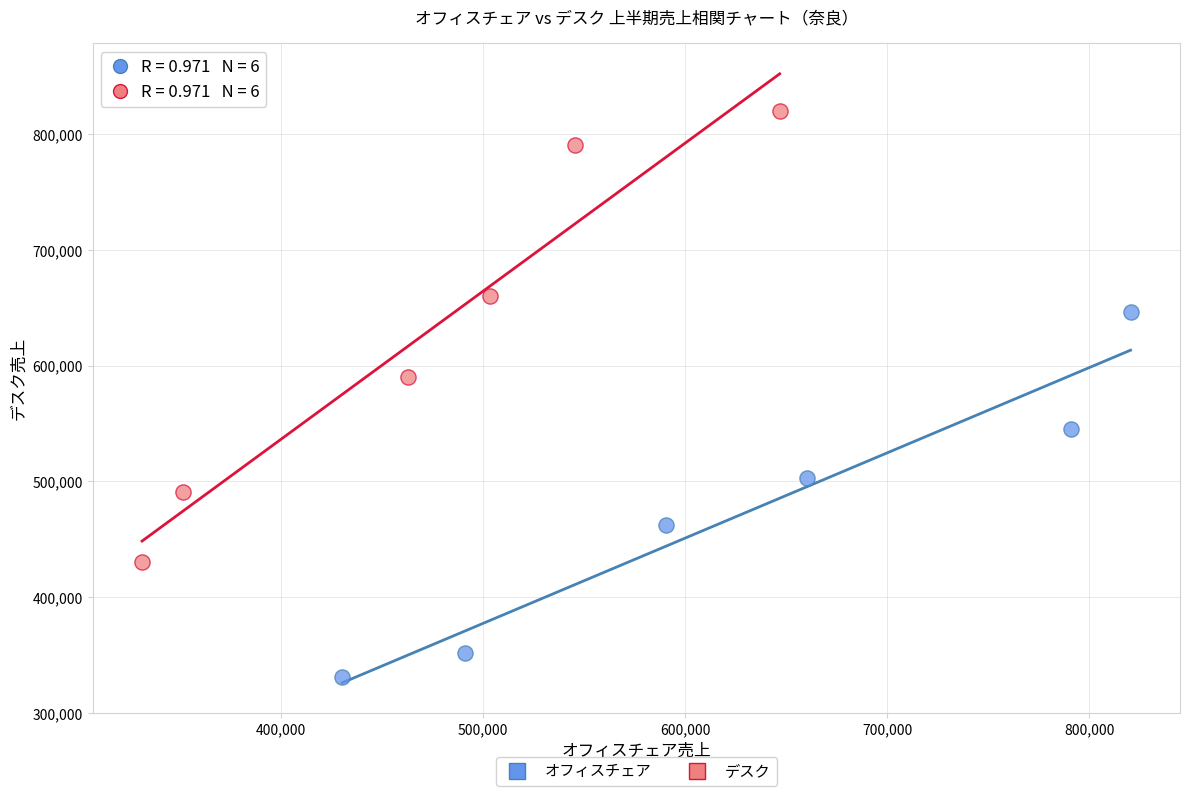

Which series contains the highest Y value?

デスク